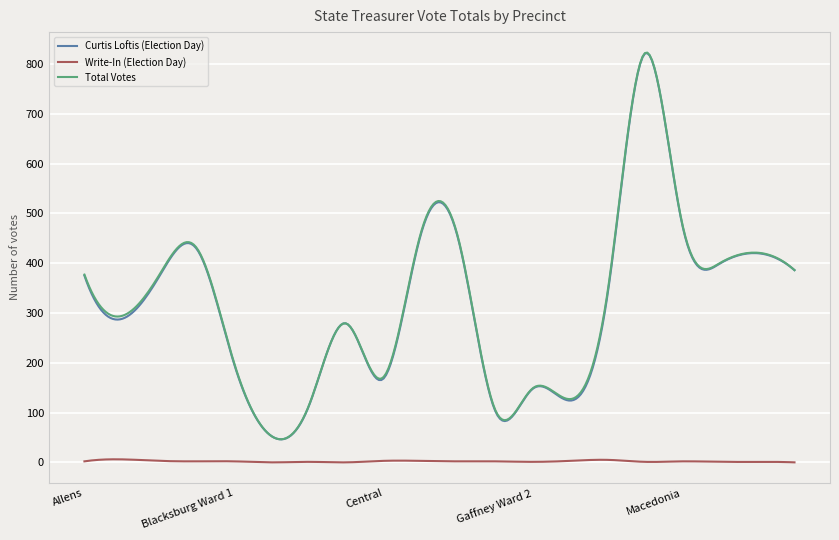

What is the greatest value displayed?

822.8